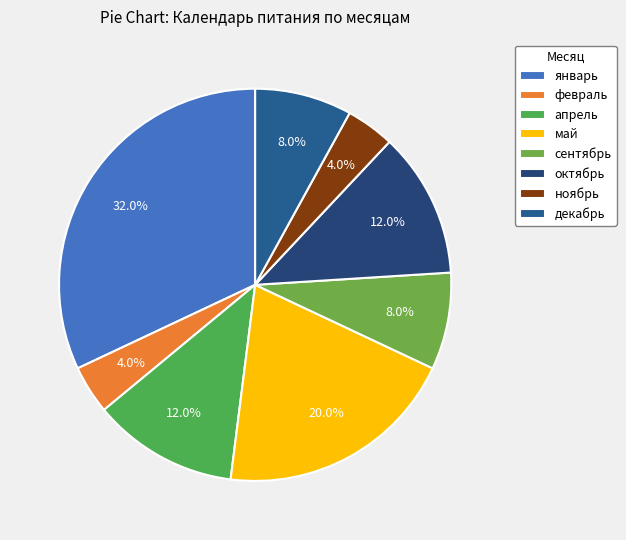

To the nearest percent, what is the average slice percentage?

12%